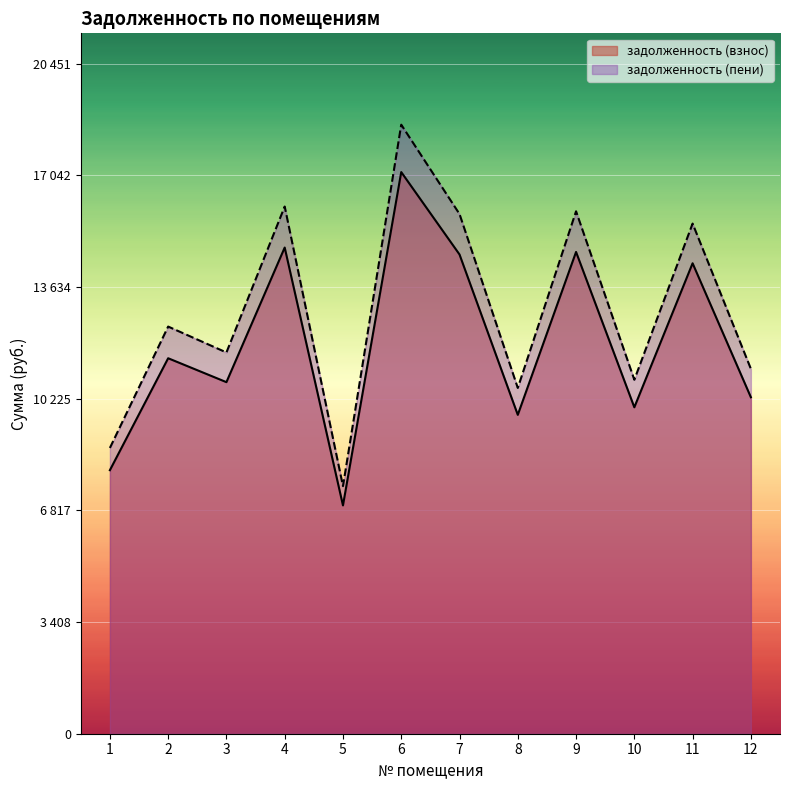

What is the difference between the maximum and minimum values in the задолженность (пени) series?

11034.6